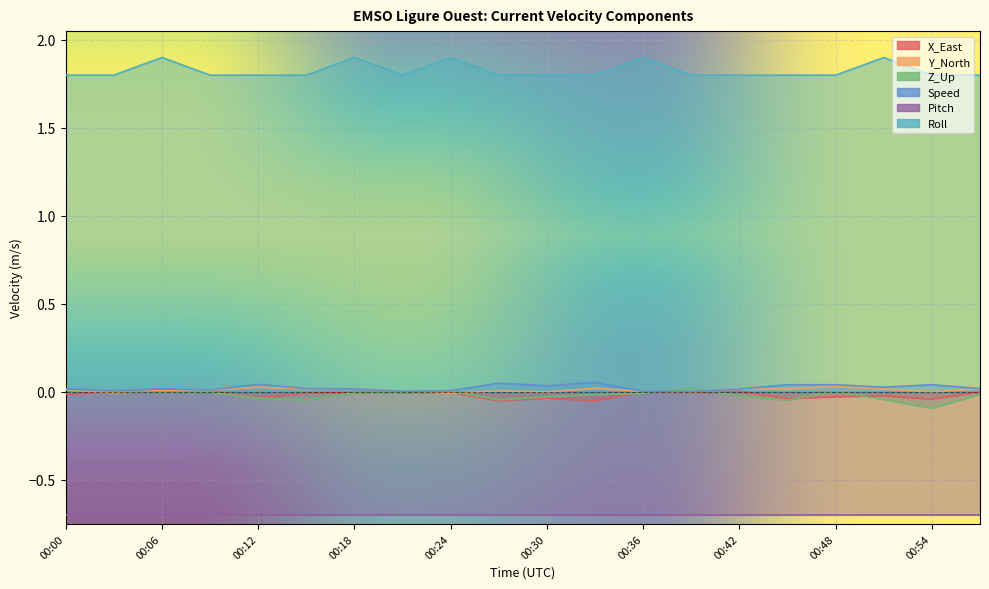

True or false: Speed and Y_North intersect in this chart.

False